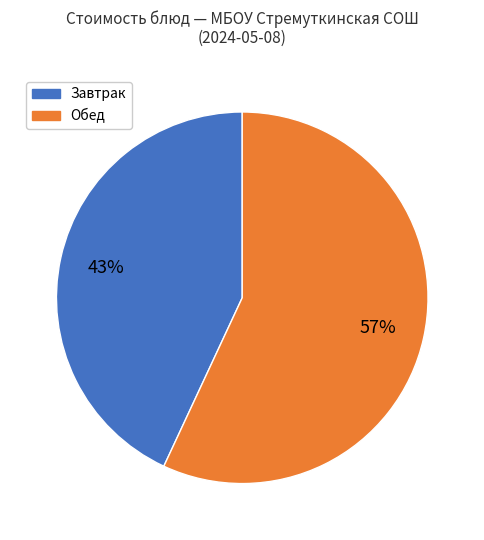

Between Завтрак and Обед, which is larger?

Обед